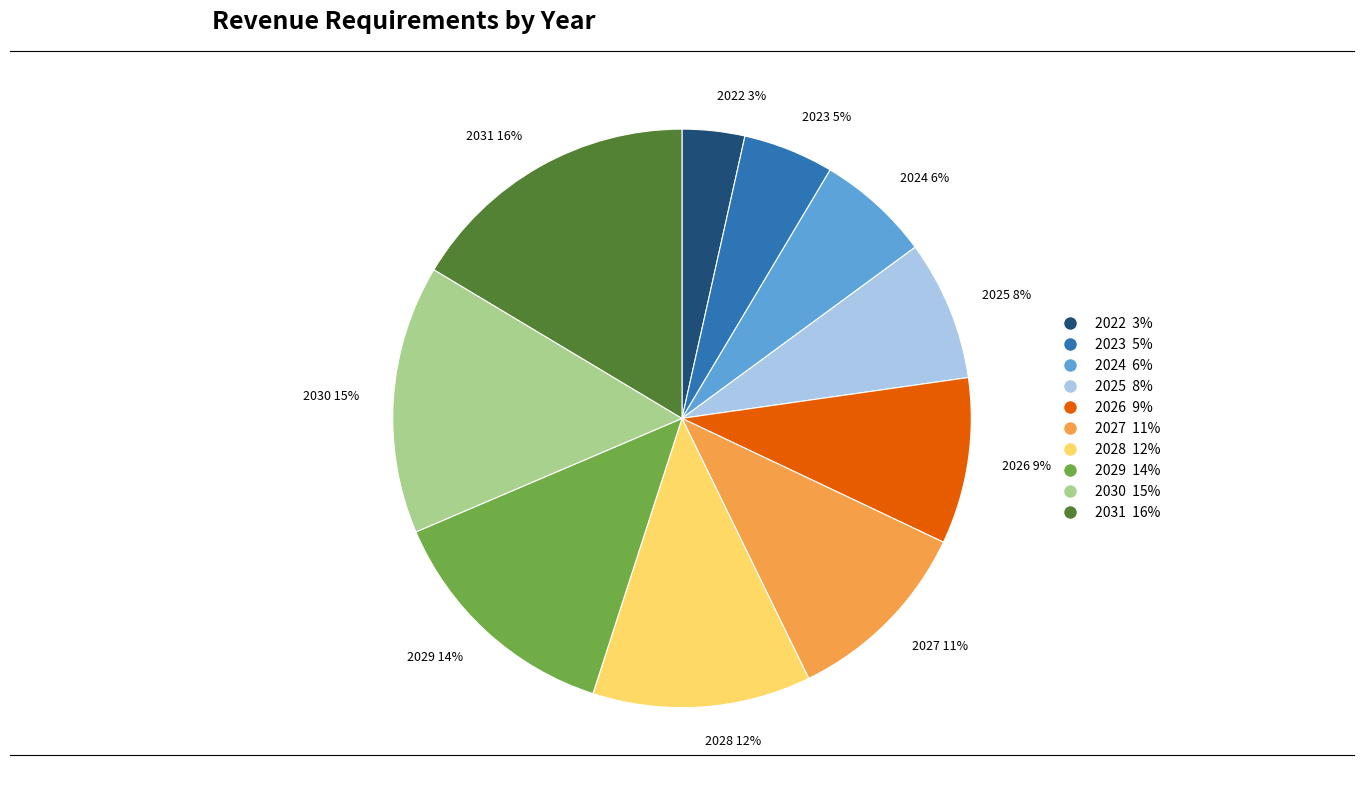

Which slice is the largest?

2031